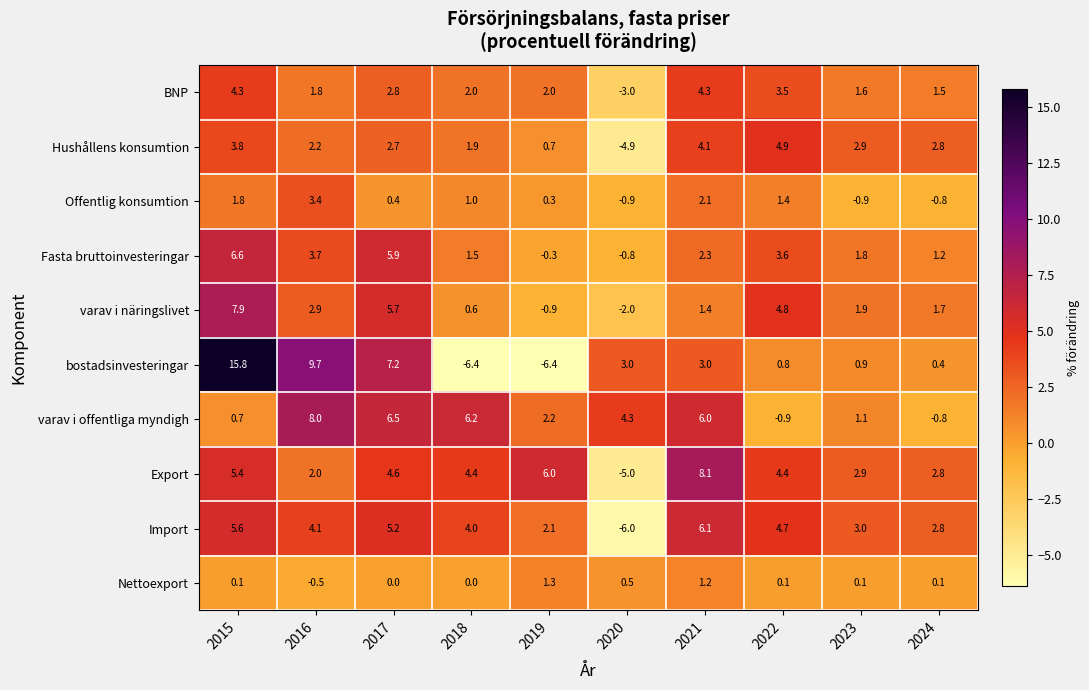

Which series has the largest range (max minus min)?

bostadsinvesteringar